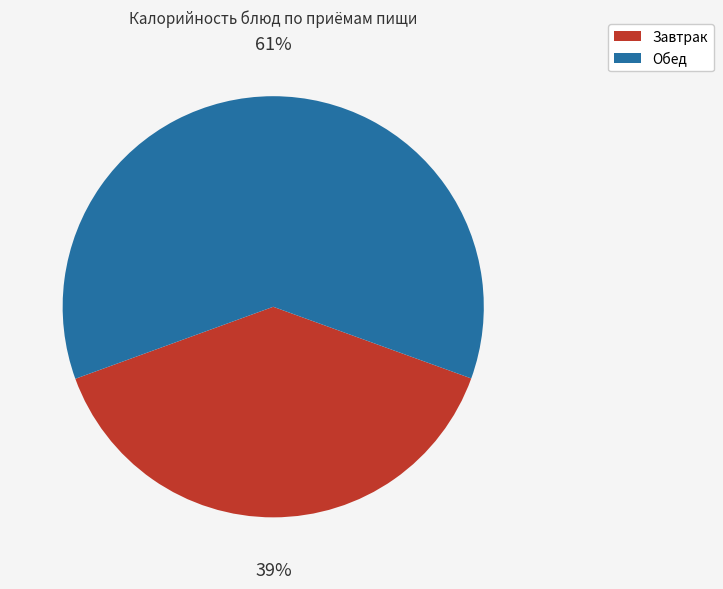

Is Завтрак the majority of the pie?

No